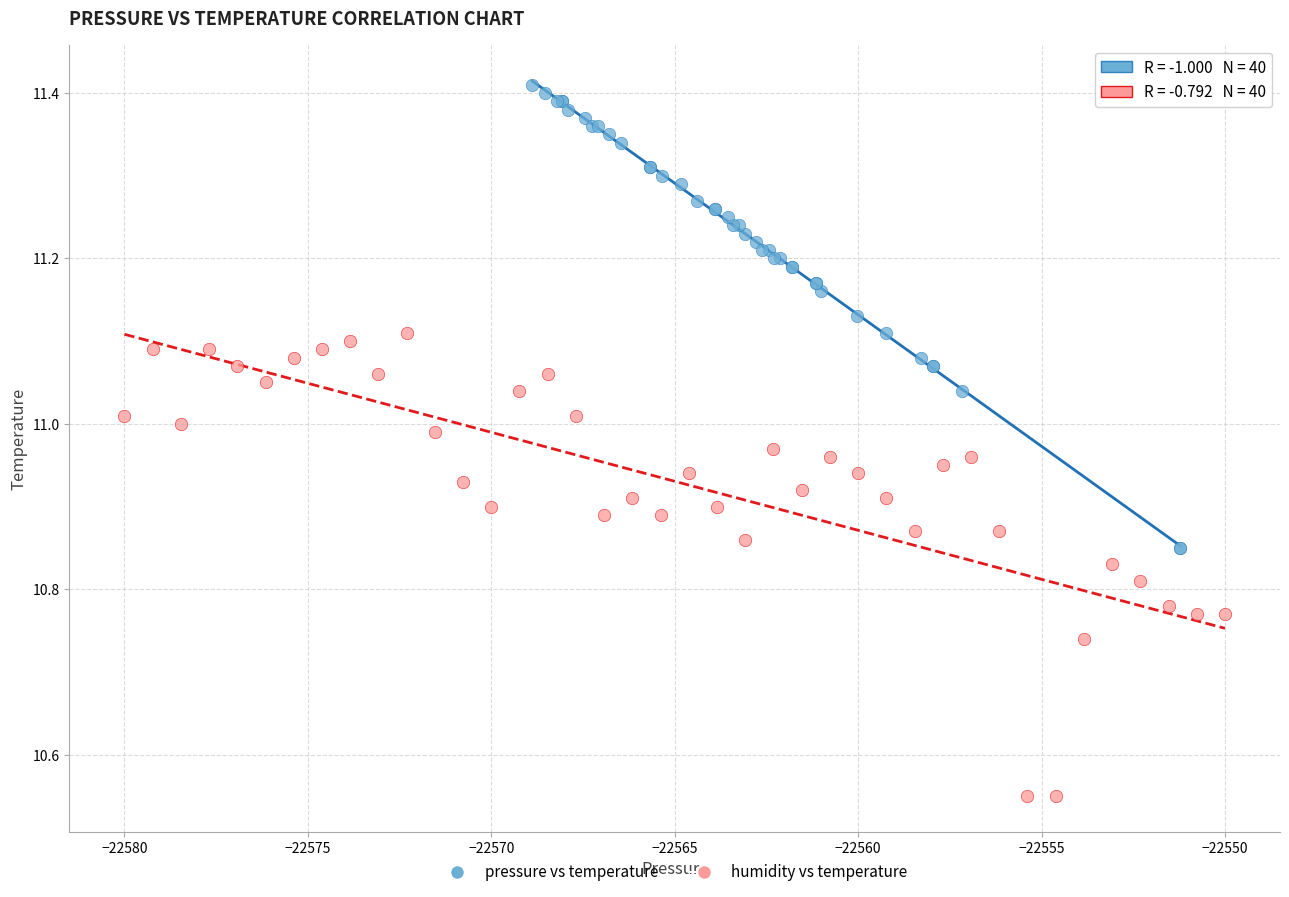

What are all the series names shown in the legend?

pressure vs temperature, humidity vs temperature